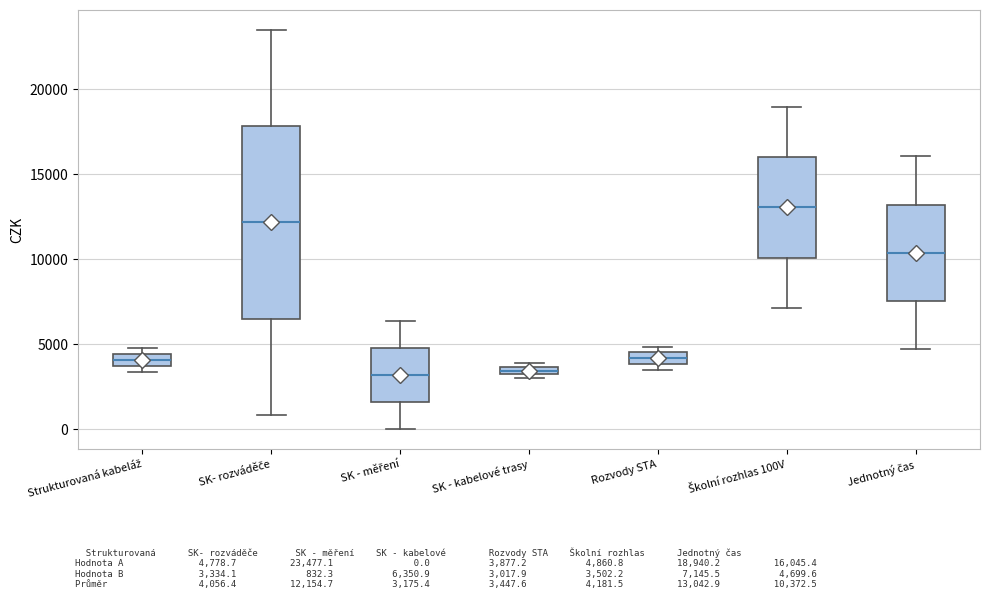

Comparing the boxes themselves (not the whiskers), which one is the tallest?

SK- rozváděče